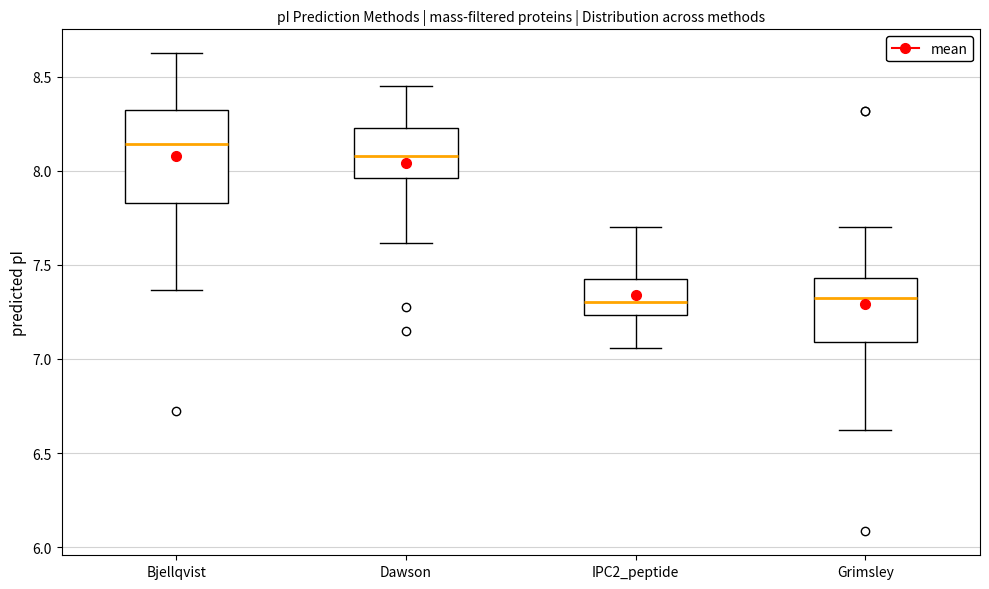

Which box's median line is the highest?

Bjellqvist